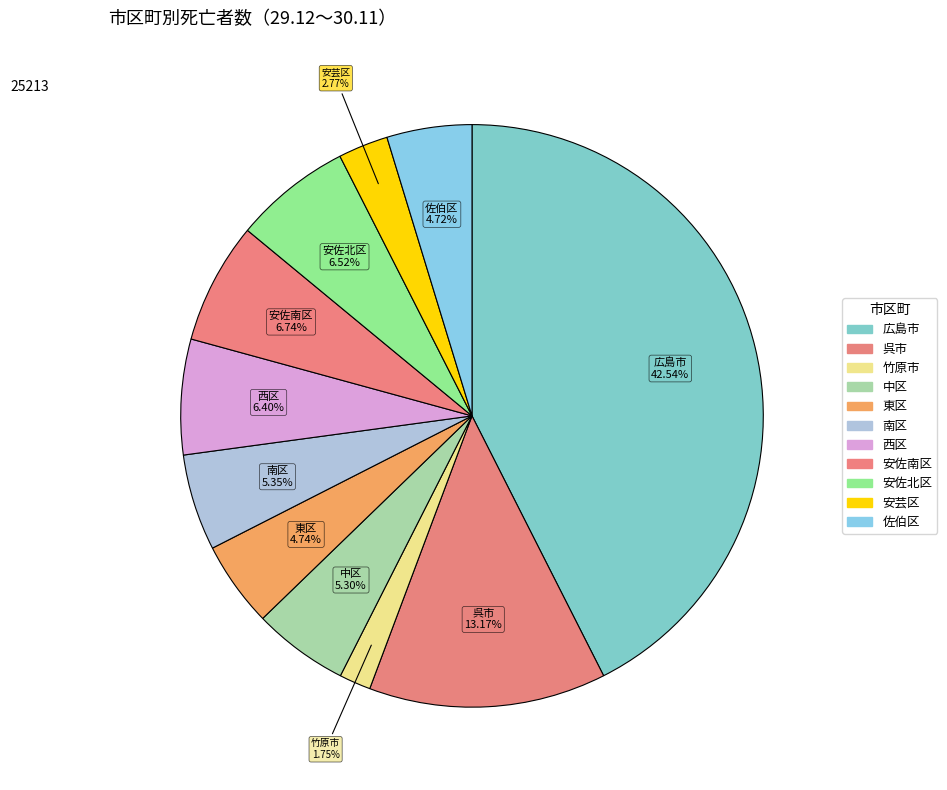

Which slice is the largest?

広島市